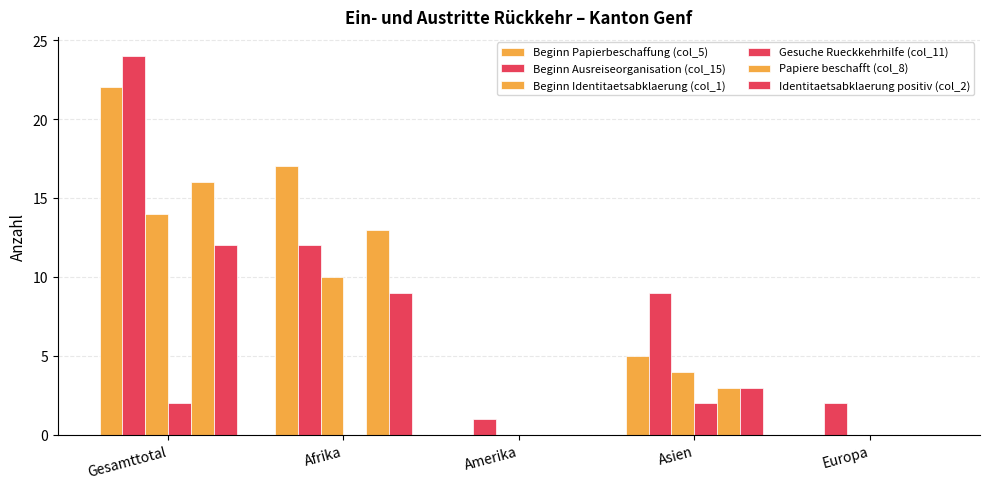

What is the total value across all series at Amerika?

1